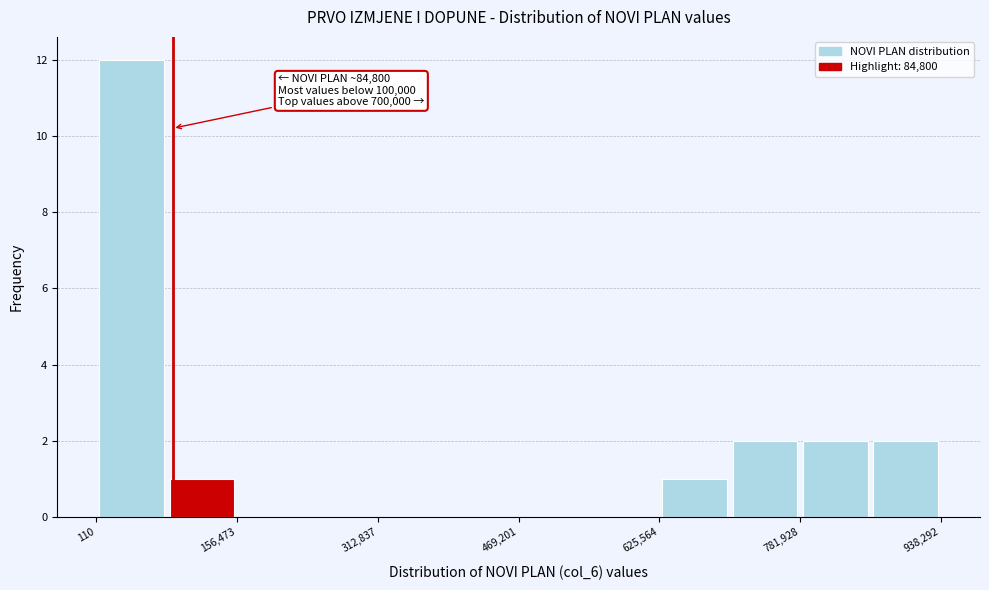

Around what value on the x-axis is the tallest bar? Give the approximate position of its centre, as read against the axis.

40000